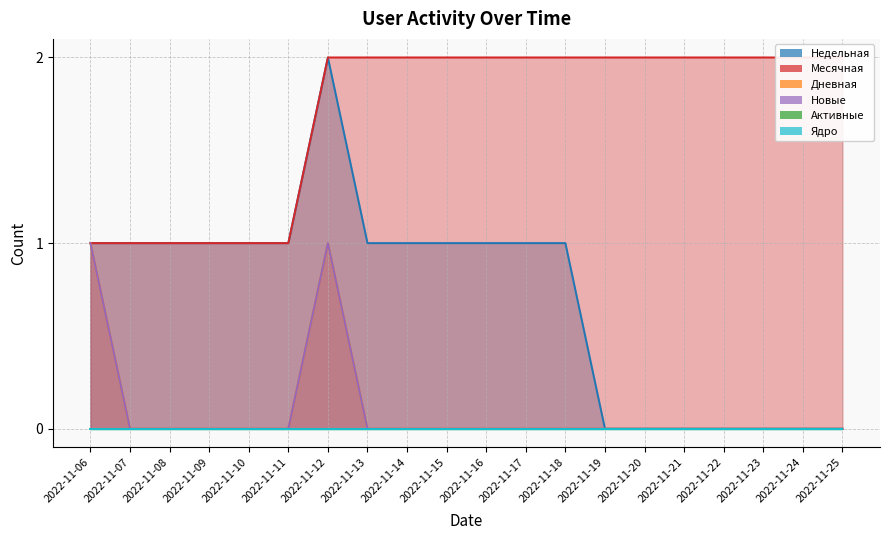

How many data points does each series have?

20